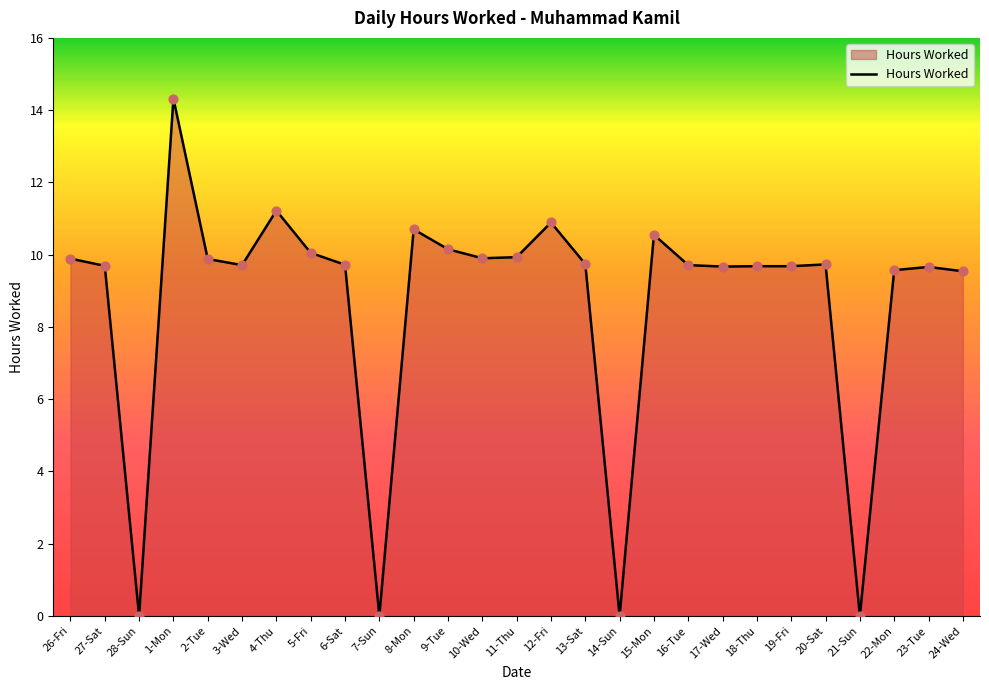

Which has a higher value, 11-Thu or 14-Sun?

11-Thu